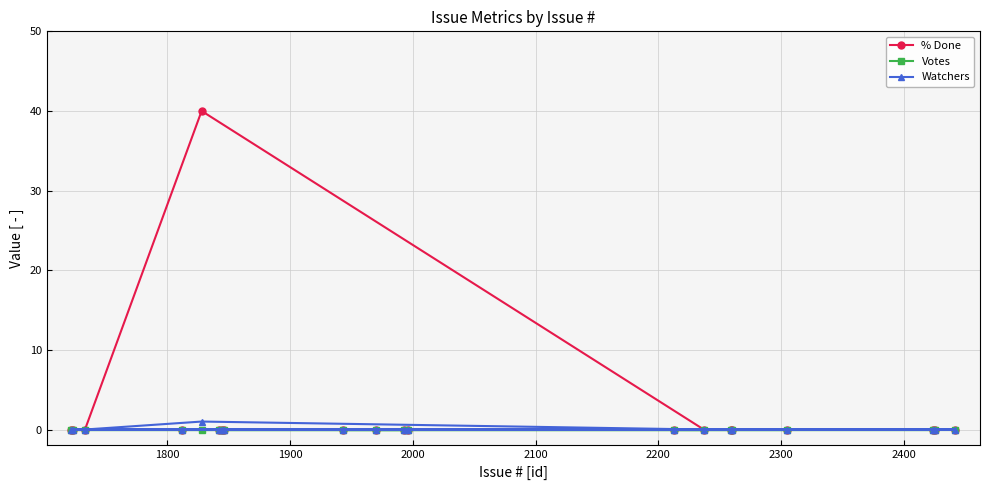

Which series has the largest range (max minus min)?

% Done